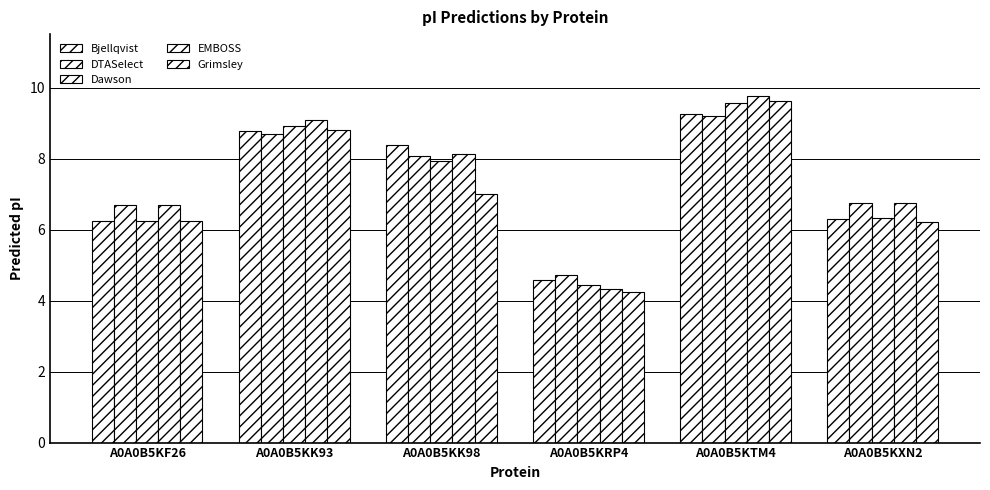

How many bars are there in each group?

5